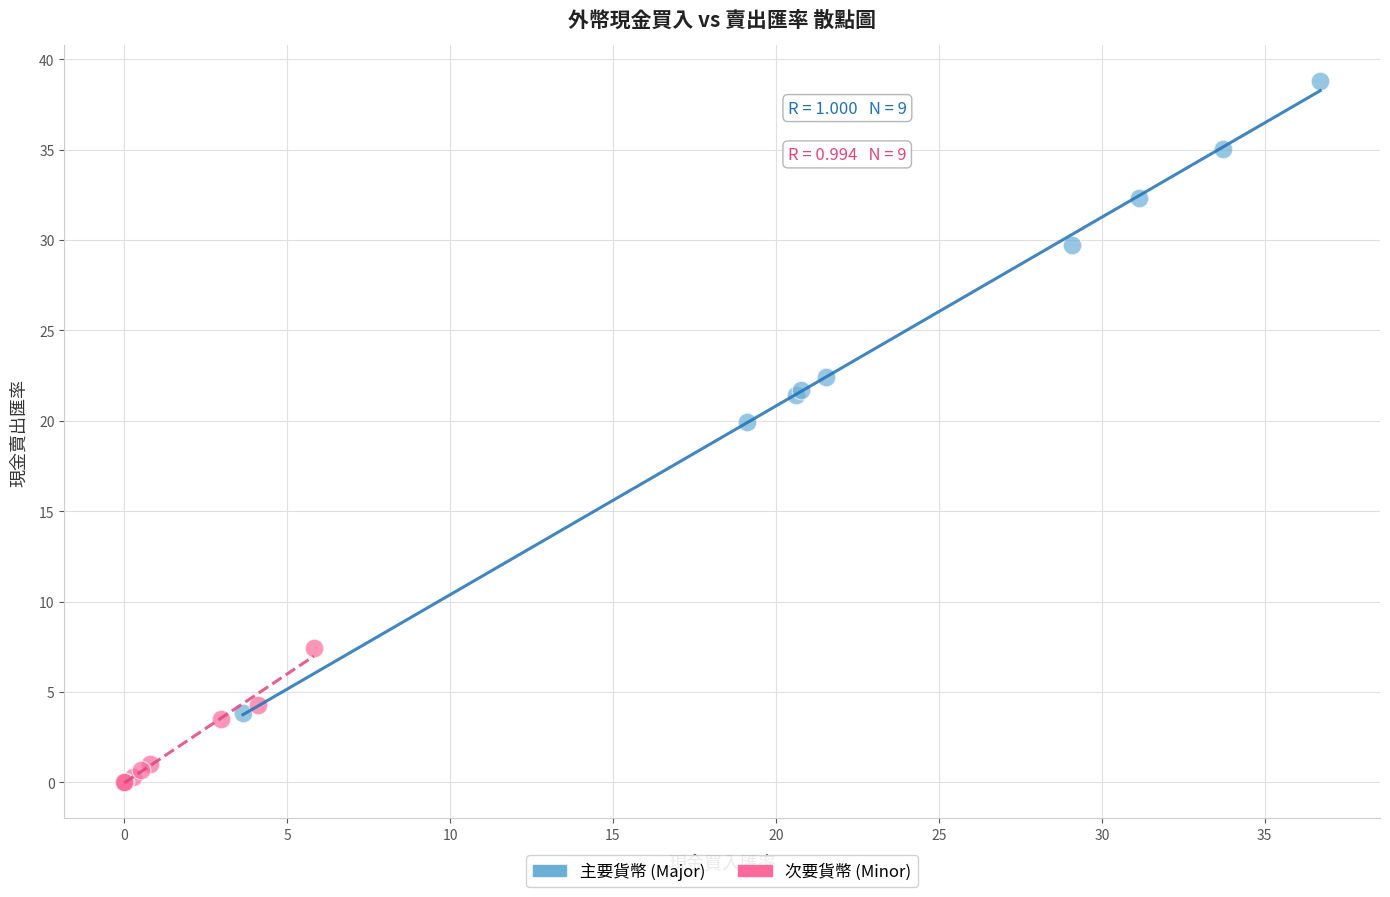

Which series contains the highest Y value?

主要貨幣 (Major)